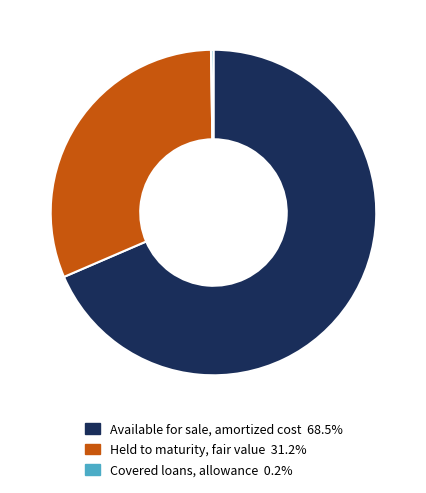

Combined, do Available for sale, amortized cost 68.5% and Held to maturity, fair value 31.2% account for over 50%?

Yes